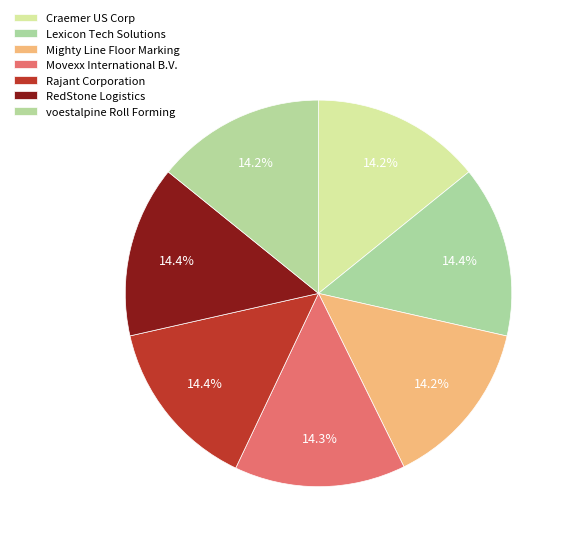

To the nearest percent, what portion does Craemer US Corp represent?

14%